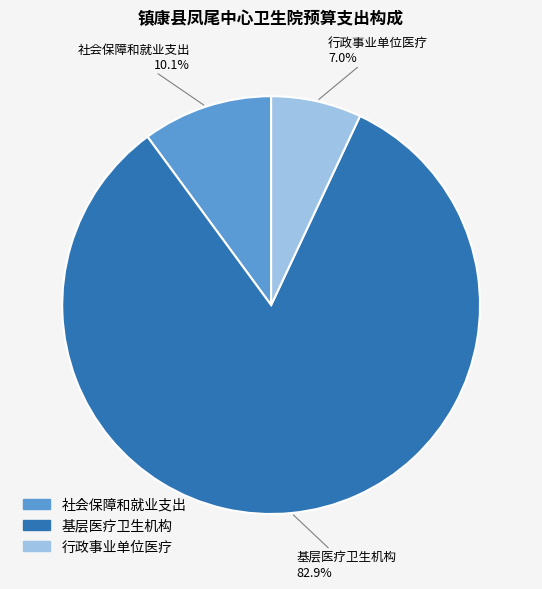

Rank the categories by value from highest to lowest.

基层医疗卫生机构, 社会保障和就业支出, 行政事业单位医疗